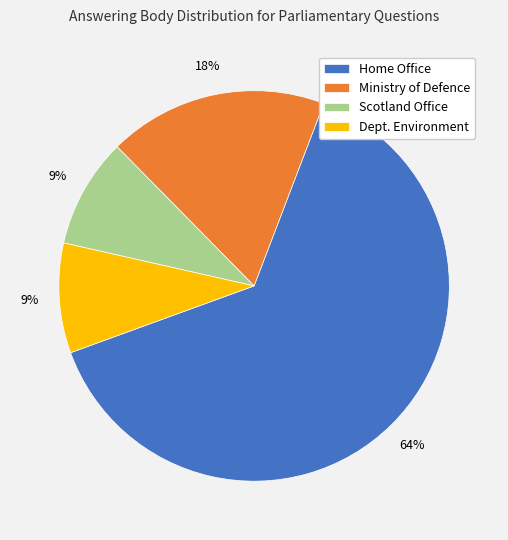

To the nearest percent, what portion does Home Office represent?

64%